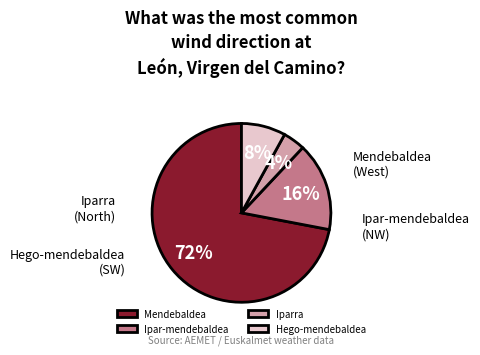

How many slices are in this pie chart?

4